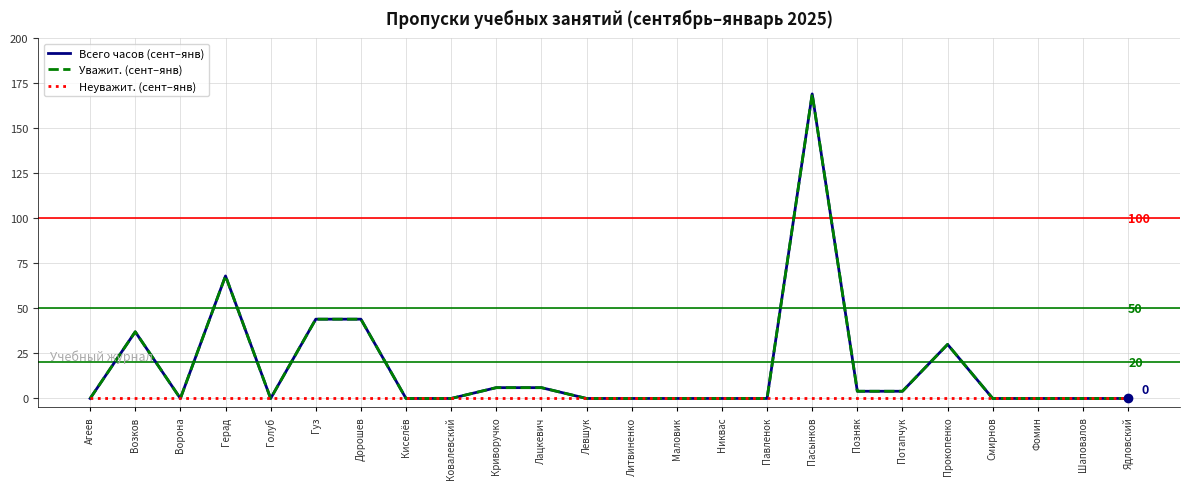

At which category does Всего часов (сент–янв) reach its first local valley?

Ворона